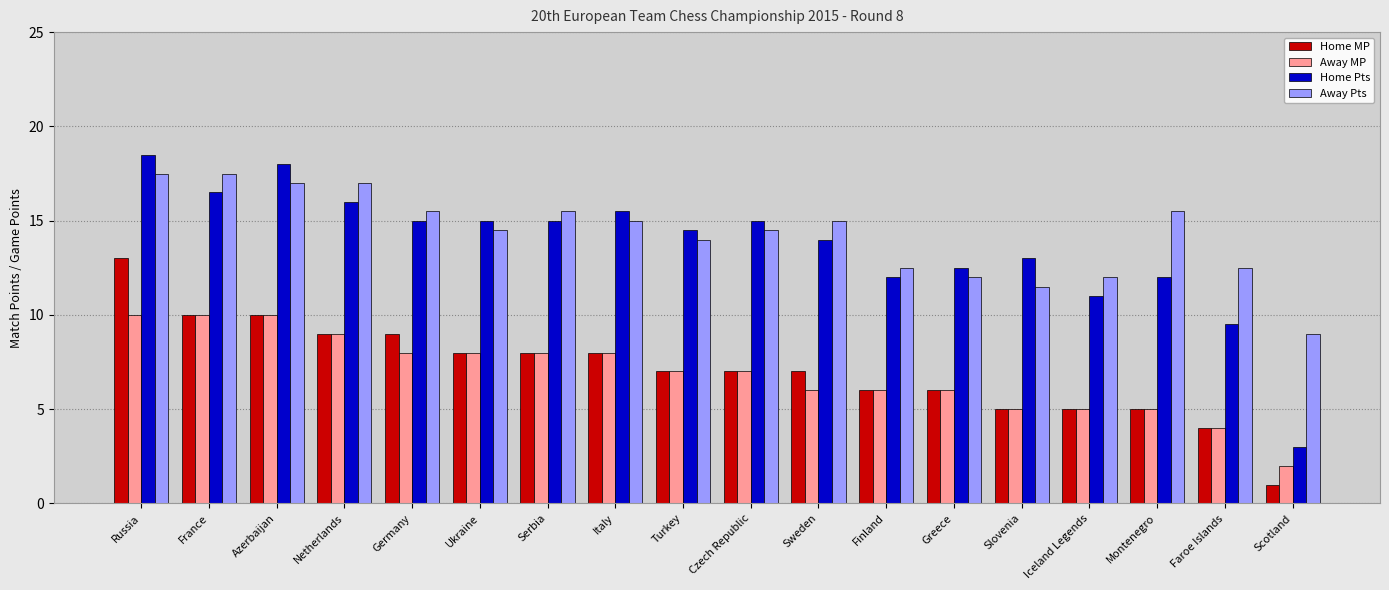

What is the average value of the Home MP series?

7.1